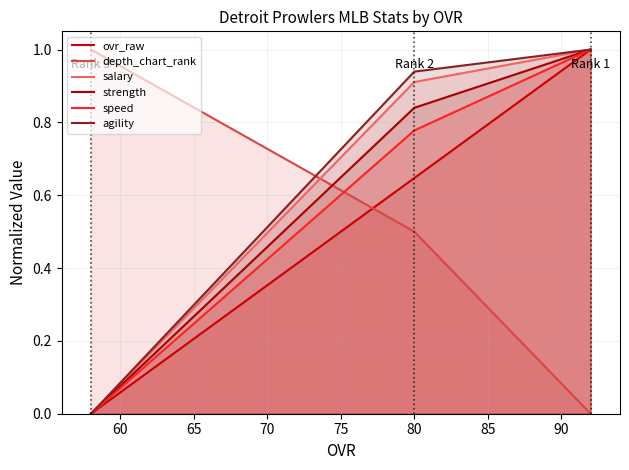

How many lines are shown in the chart?

6